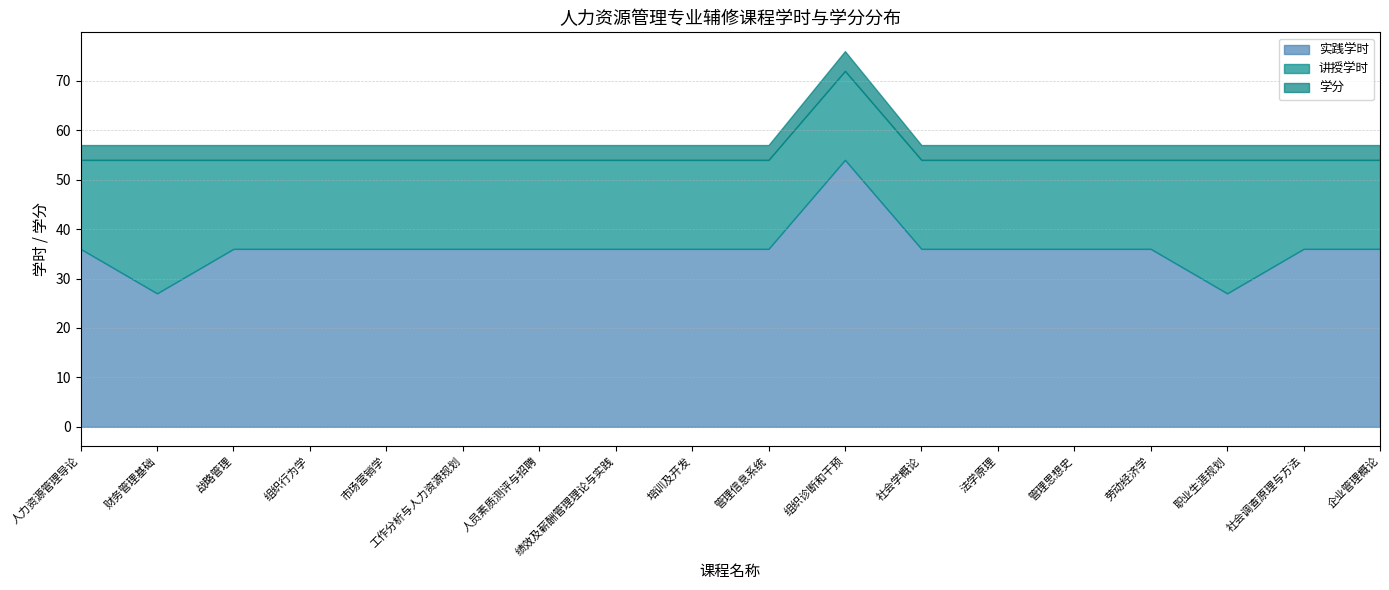

What is the spread (max minus min) of values at 社会调查原理与方法?

33